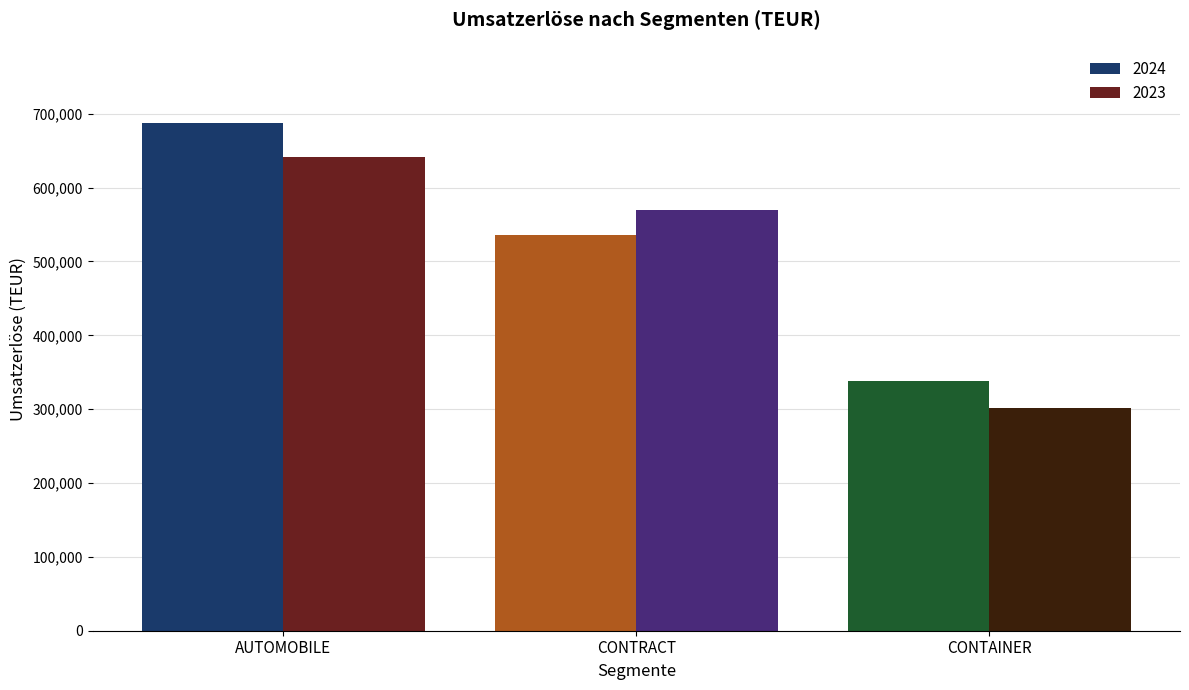

Count the 2024 values in the range 338104 to 687534.

3